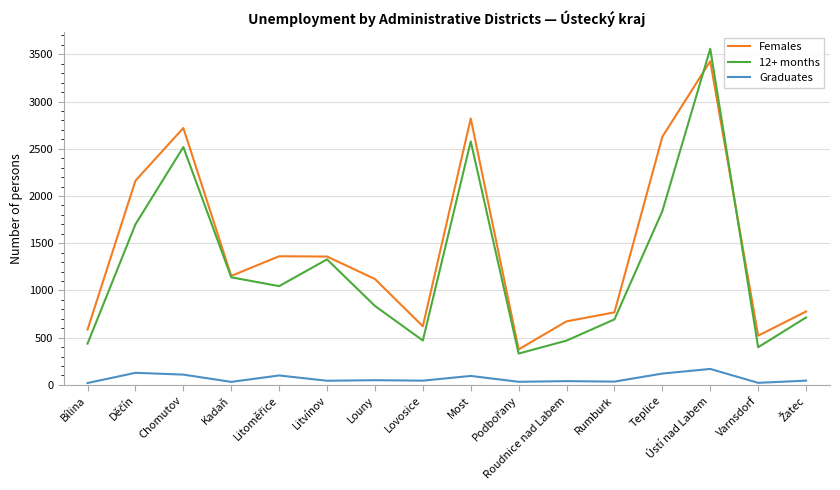

At which category does the chart reach its peak across all series?

Ústí nad Labem